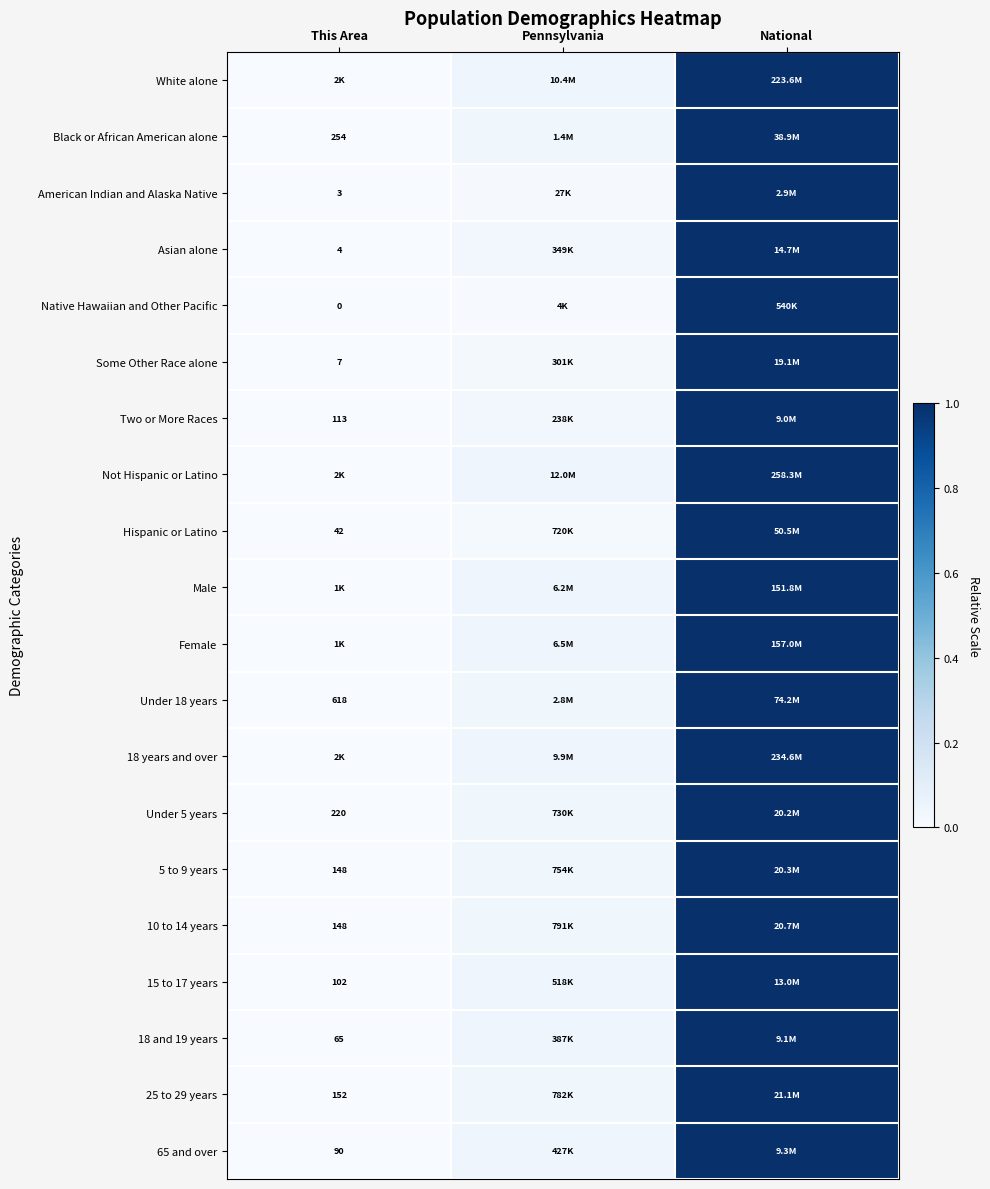

Between National and This Area, which is larger?

National